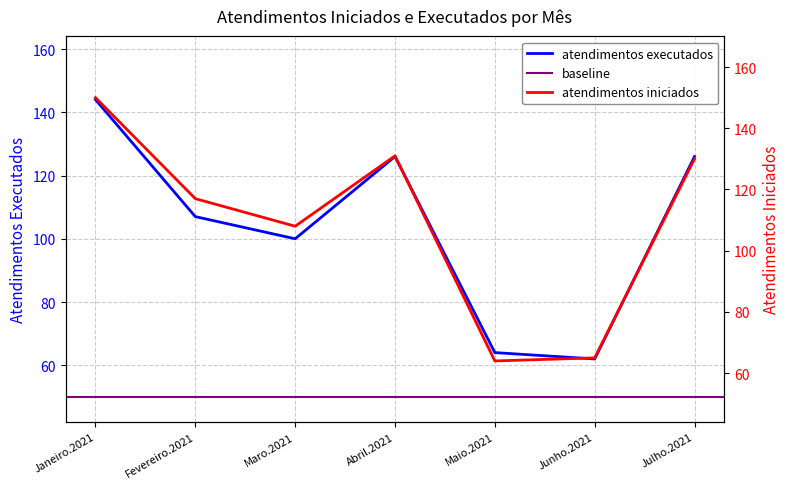

The value of atendimentos executados at Maro.2021 is 100. True or false?

True